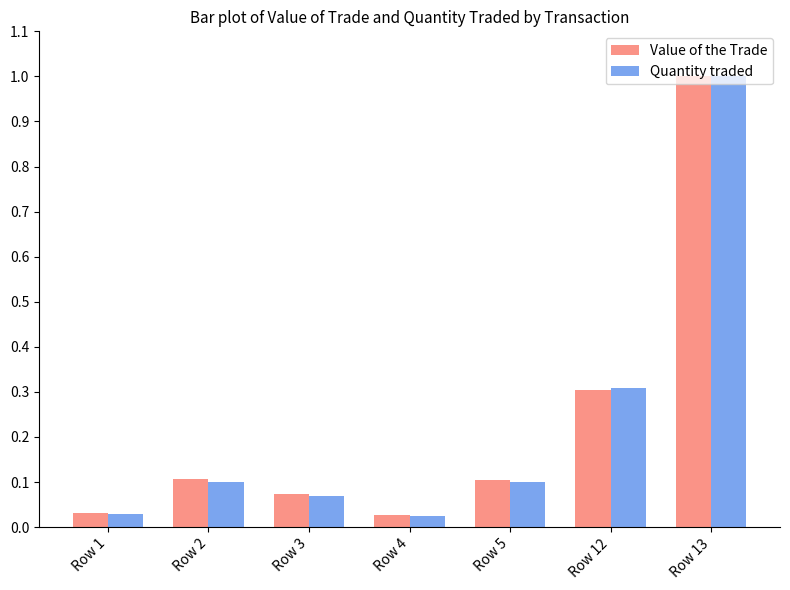

The value of Value of the Trade at Row 13 is 1.0. True or false?

True